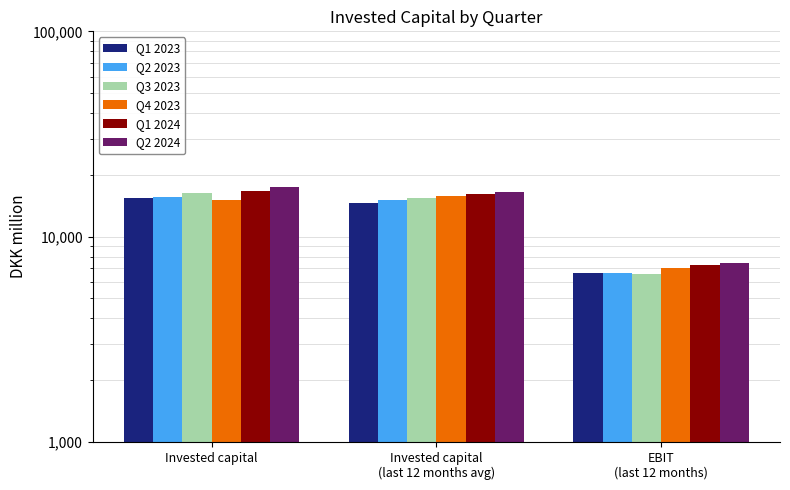

What is the maximum value shown in the chart?

17478